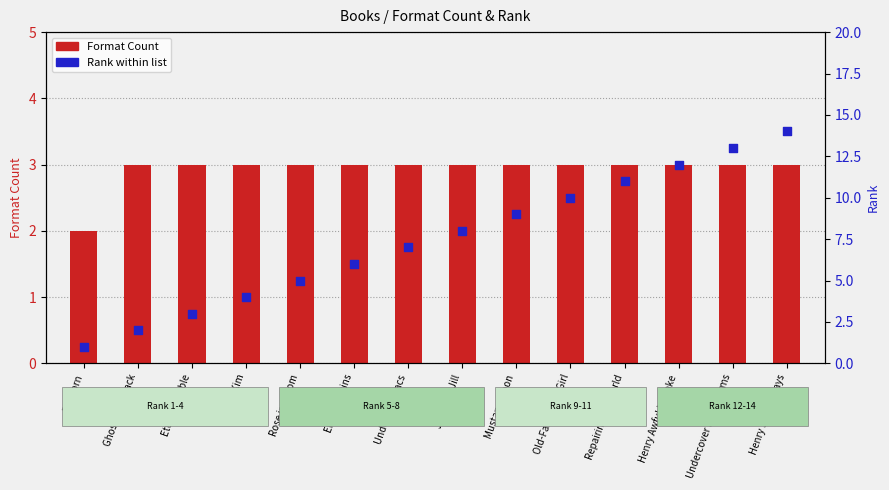

What is the total value across all series at Rose in Bloom?

8